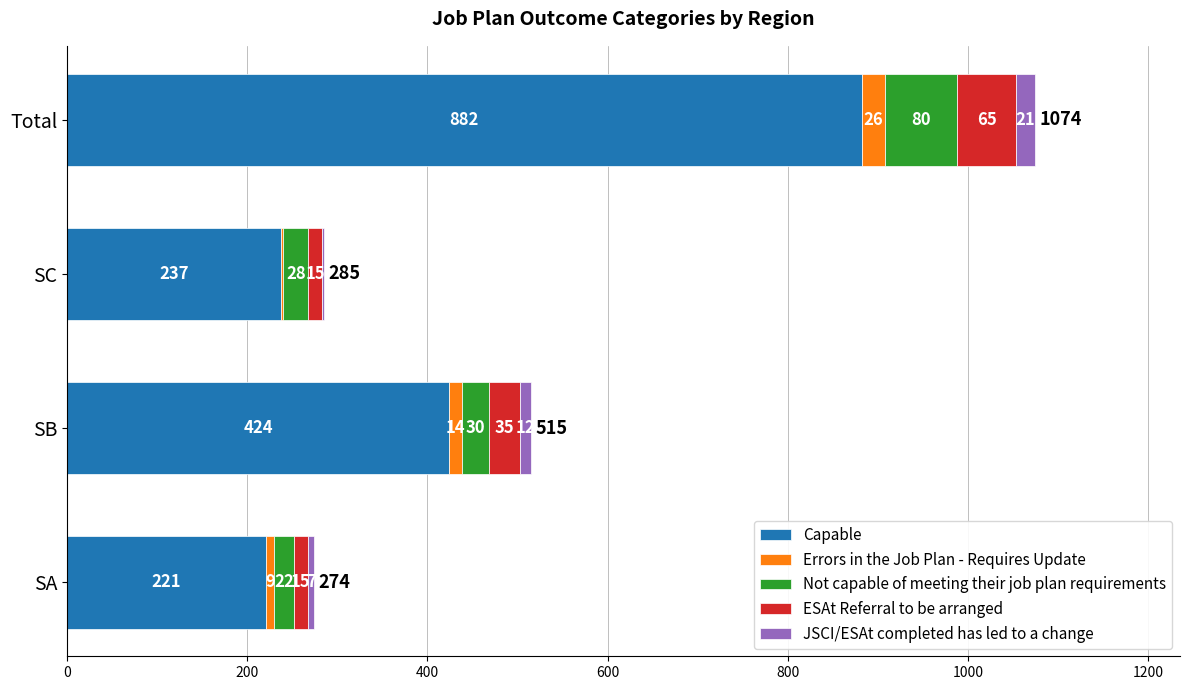

What is the approximate value of Capable at Total?

882